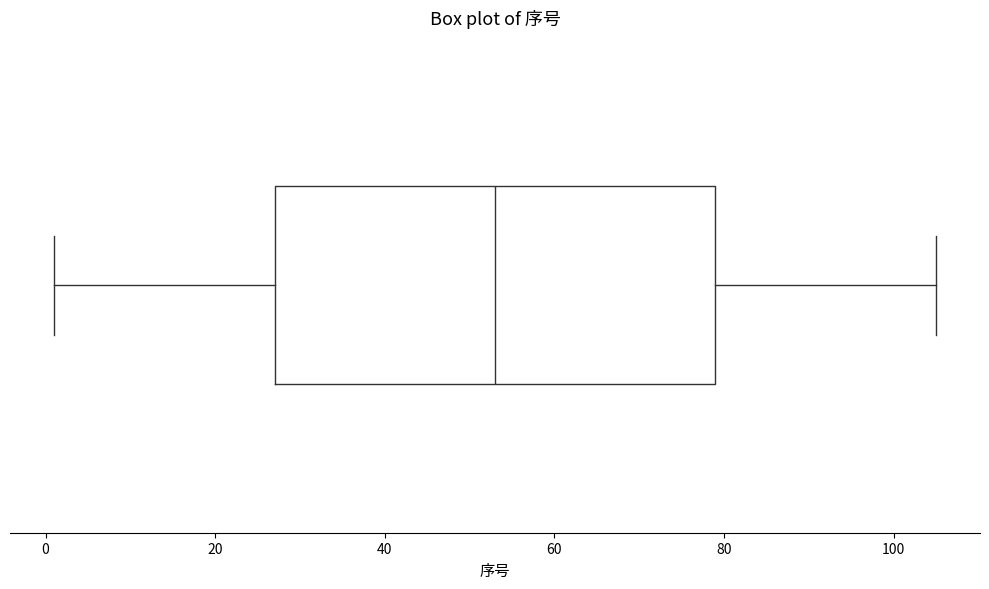

Transcribe this box plot: give where the median line is, the range the box spans, and where the two whiskers end, as read against the x-axis. The values are not printed on the chart, so give them approximately, as read against the axis.

median 54, box 28 to 80, whiskers 2 to 106